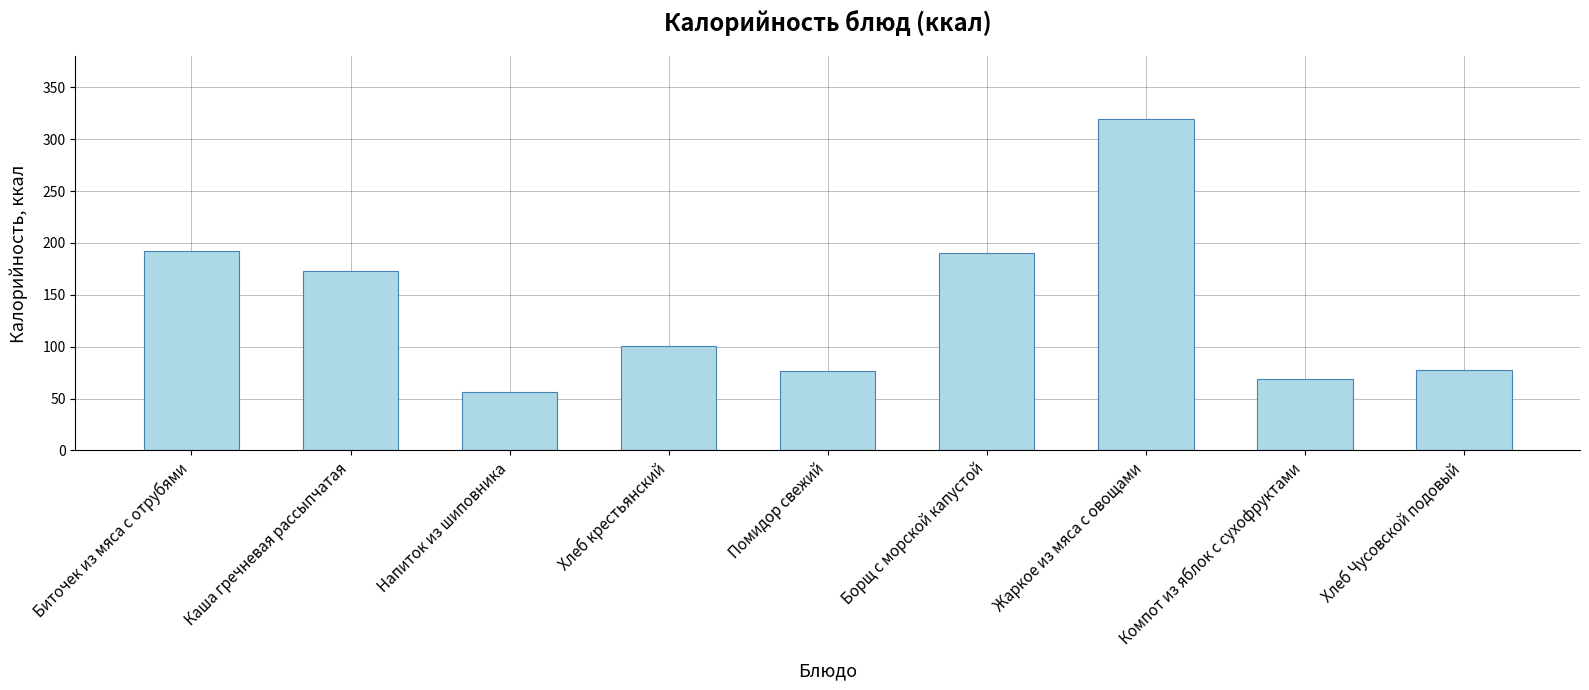

What is the sum of the values at Помидор свежий and Напиток из шиповника?

132.8